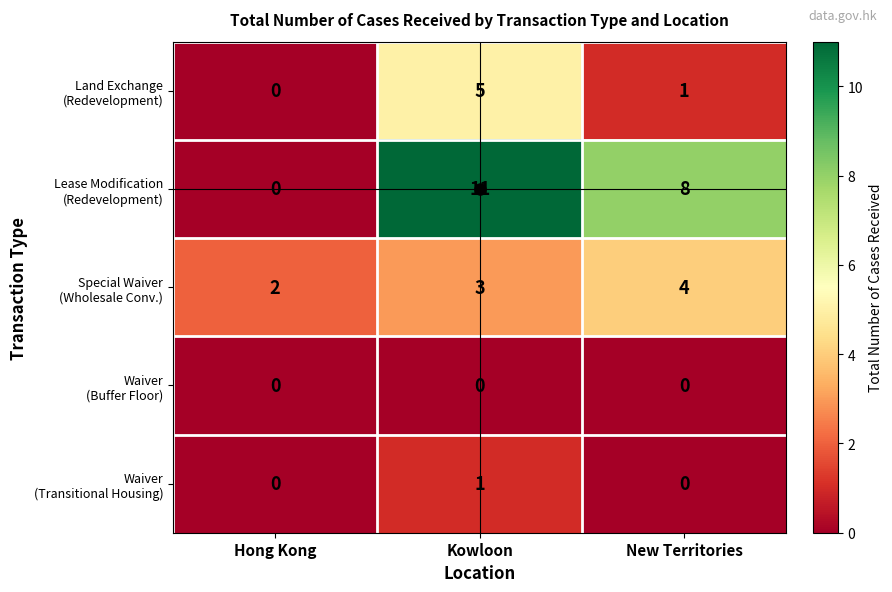

Which label corresponds to the largest value in the chart?

Kowloon